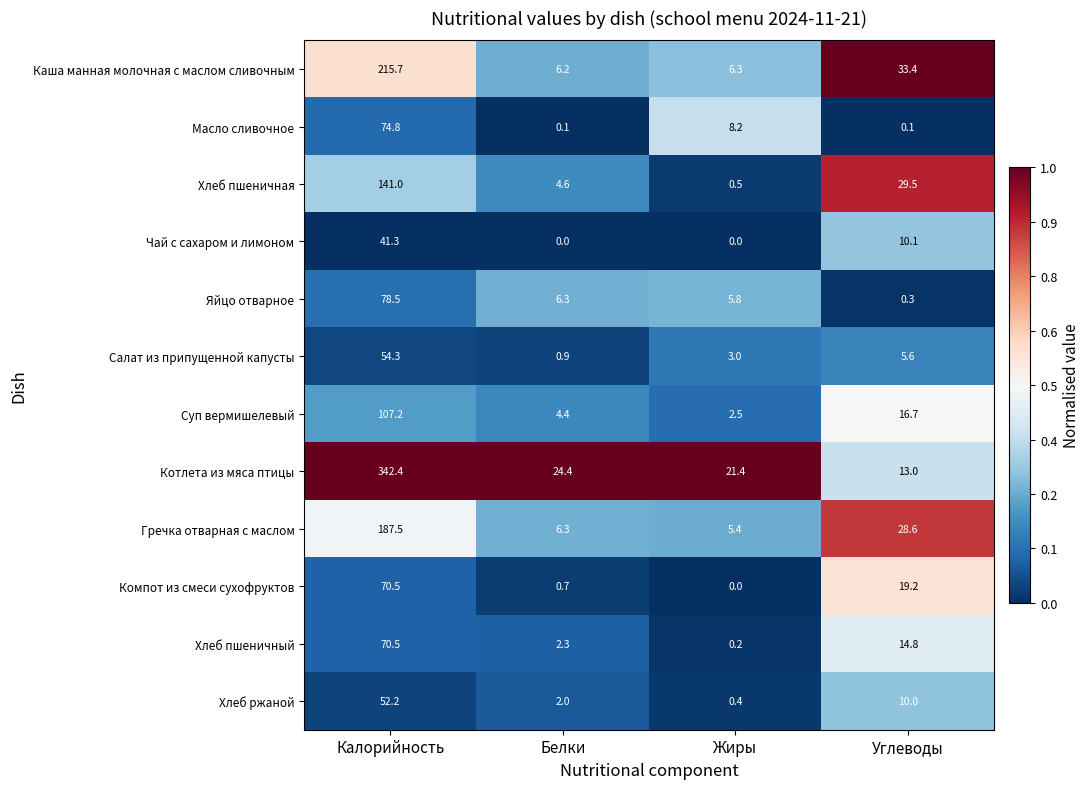

The value of Котлета из мяса птицы at Жиры is 7.1. True or false?

False